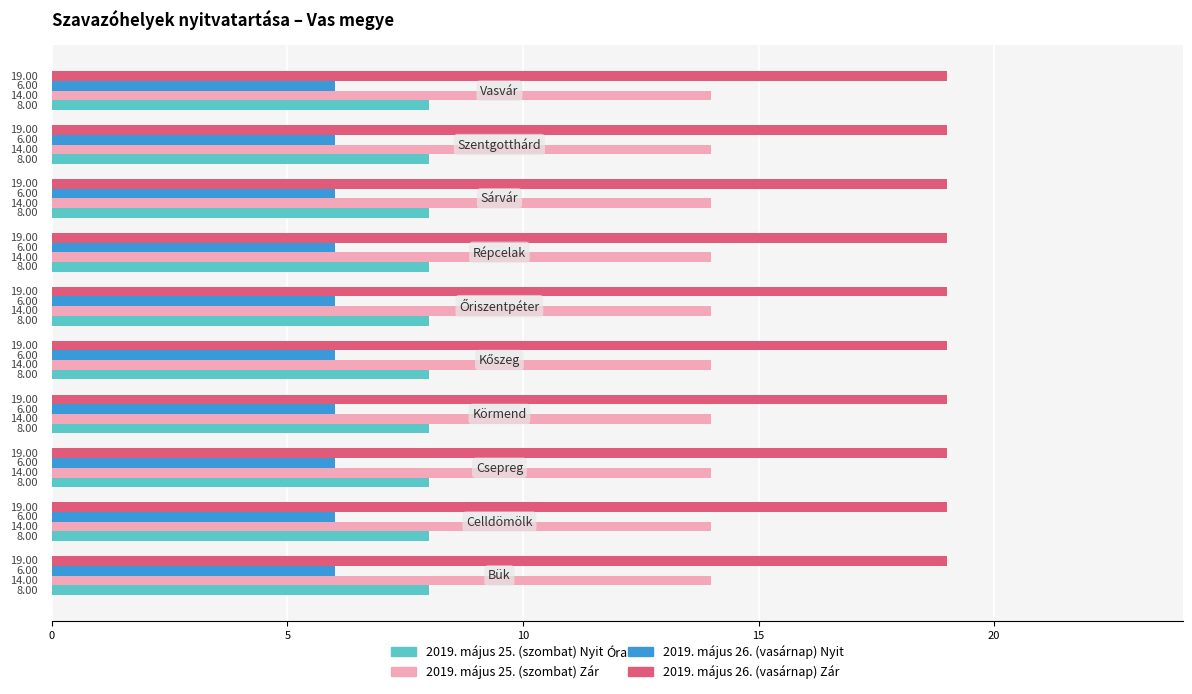

At how many categories does at least one series exceed 9?

10